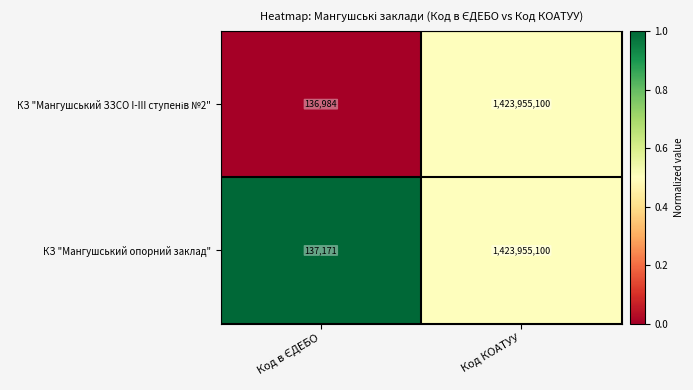

What is the difference between the maximum and minimum values in the КЗ "Мангушський опорний заклад" series?

1423817929